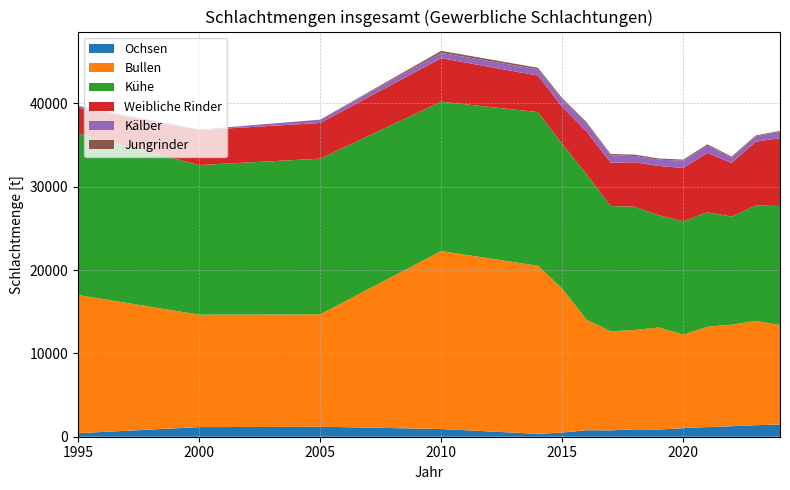

Reading right to left, list all the values displayed in this chart.

Ochsen: 1466.0	1387.6	1259.0	1164.0	1029.0	866.0	882.0	760.0	776.0	502.0	344.0	925.0	1200.0	1153.0	425.0
Bullen: 11941.0	12505.0	12178.0	12039.0	11210.0	12237.0	11925.0	11885.0	13287.0	17273.0	20155.0	21351.0	13478.0	13487.0	16572.0
Kühe: 14266.0	13841.7	12971.0	13718.0	13610.0	13450.0	14786.0	15023.0	17444.0	17333.0	18437.0	17919.0	18679.0	17951.0	19371.0
Weibliche Rinder: 8157.0	7658.7	6436.0	7132.0	6384.0	5932.0	5329.0	5223.0	5119.0	4485.0	4386.0	5216.0	4284.0	4190.0	3097.0
Kälber: 743.0	647.1	623.0	901.0	891.0	756.0	751.0	882.0	906.0	869.0	753.0	637.0	398.0	75.0	222.0
Jungrinder: 112.0	103.5	138.0	131.0	120.0	134.0	165.0	148.0	210.0	160.0	182.0	242.0	0.0	0.0	0.0